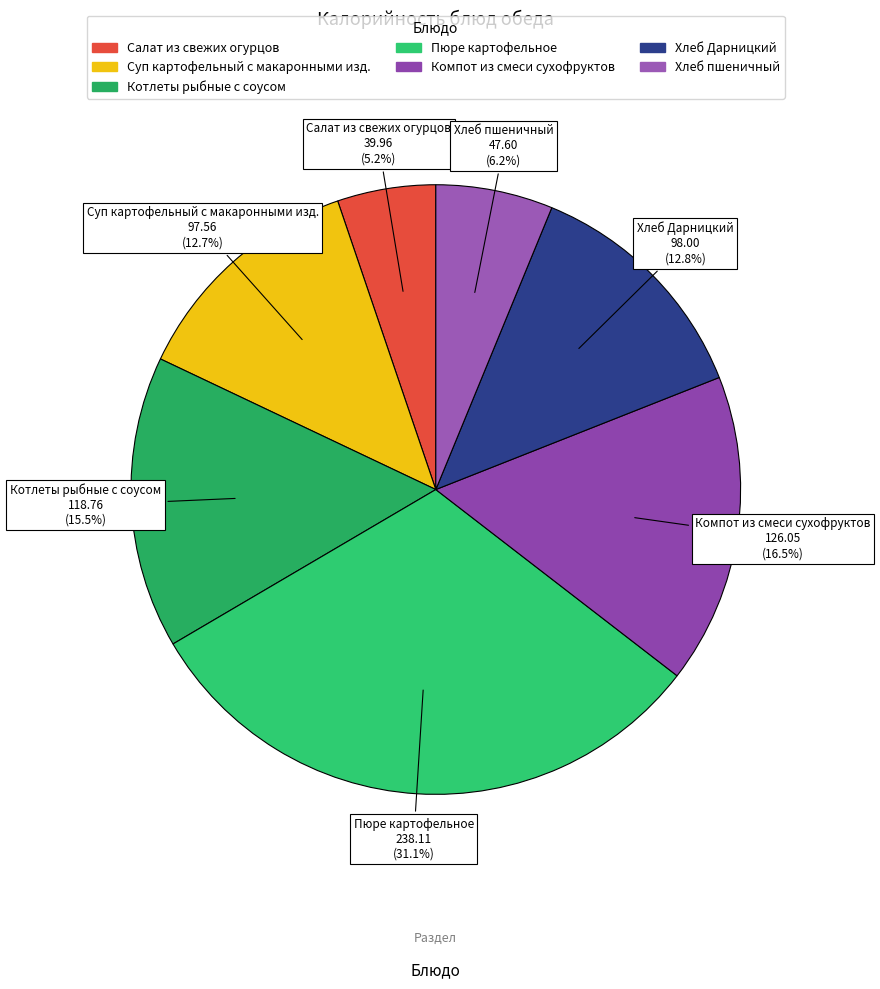

Does Компот из смеси сухофруктов account for over 50% of the chart?

No